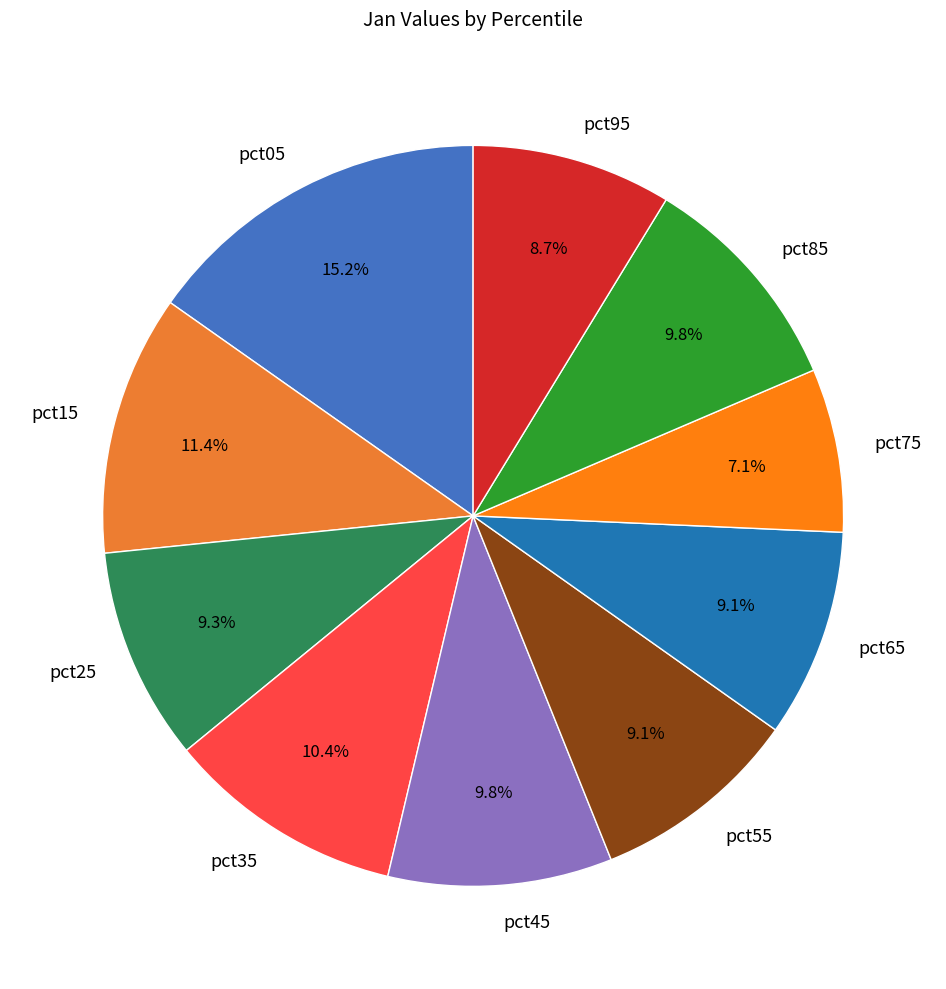

The pct95 slice represents 9% of the pie. True or false?

True